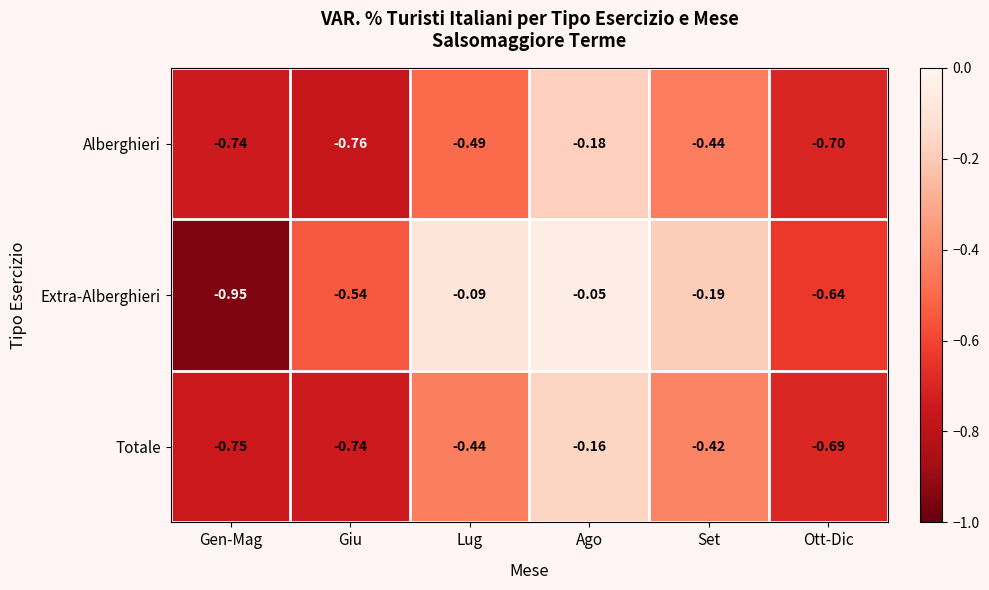

At which category is the sum across all series the highest?

Ago